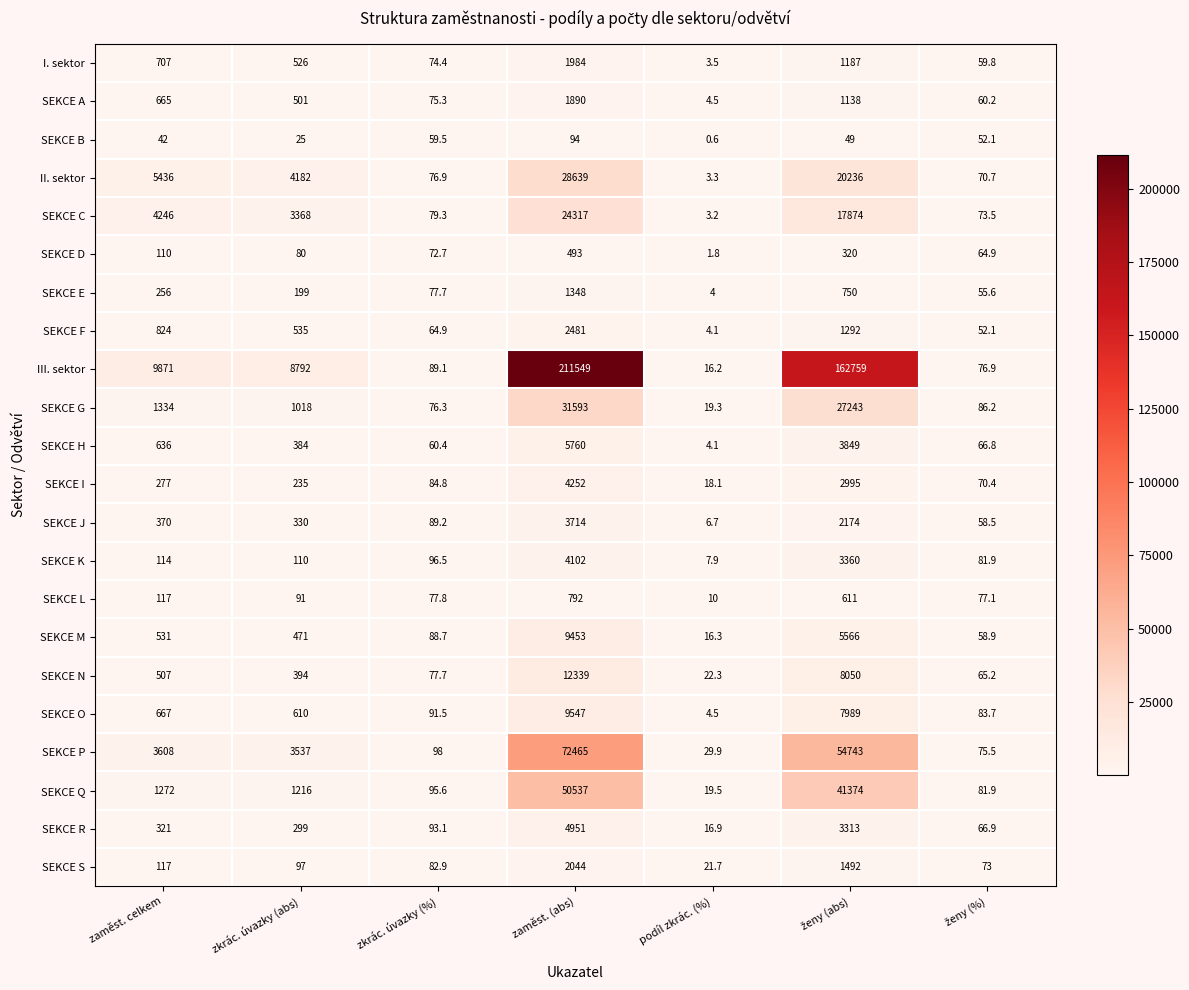

Which series has the widest spread of values?

III. sektor